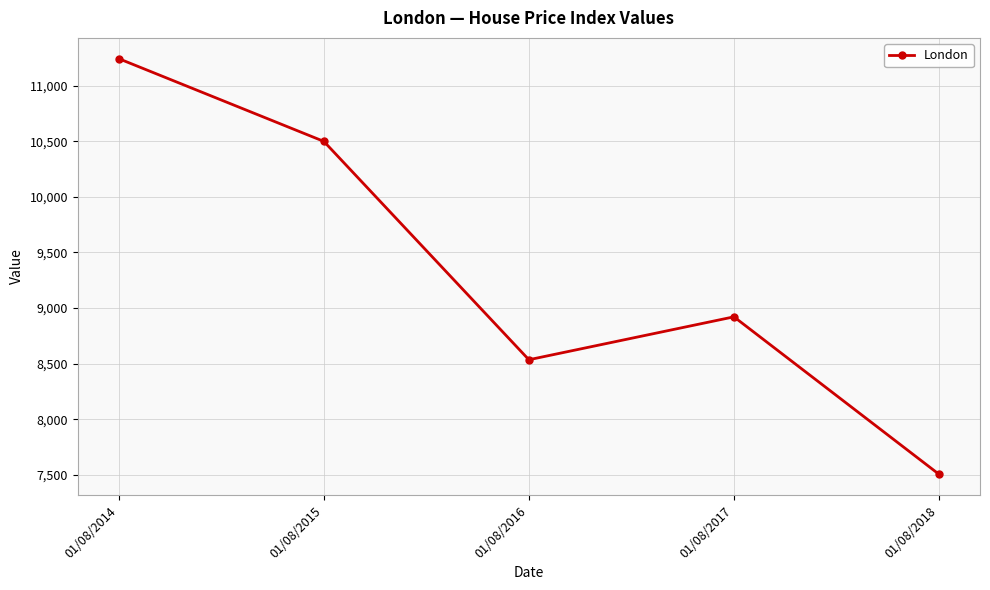

What is the greatest value displayed?

11243